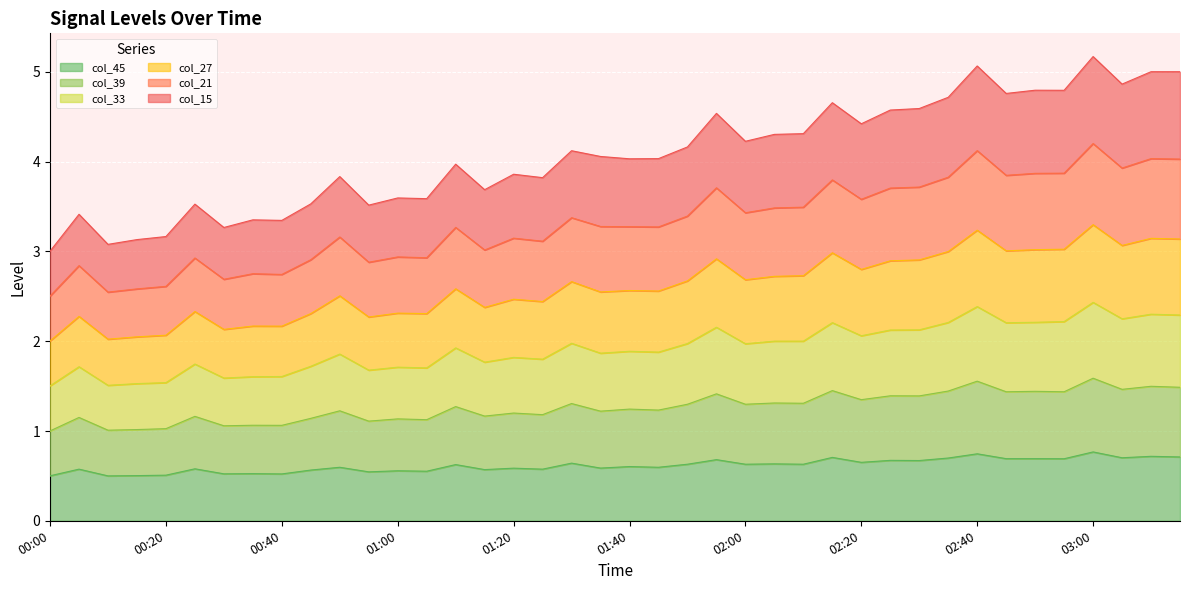

At how many categories does at least one series exceed 1?

40